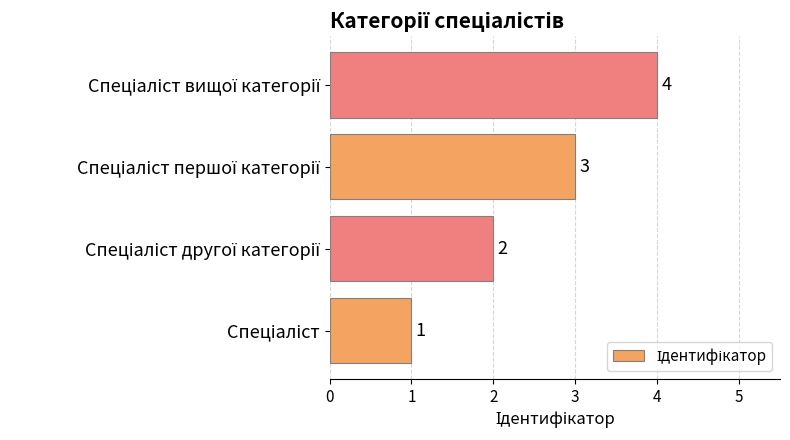

What is the maximum value shown in the chart?

4